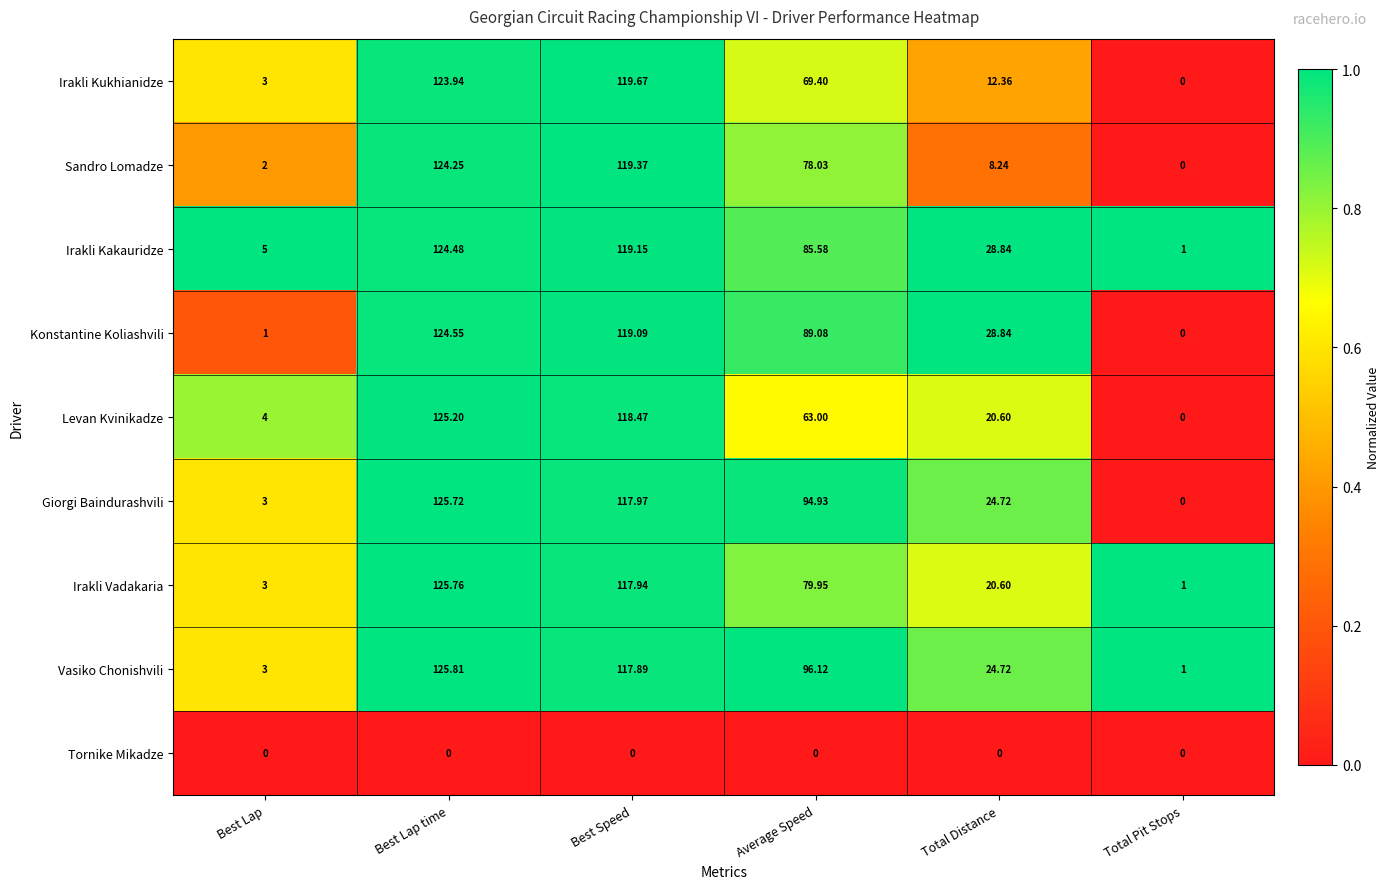

Where does the Konstantine Koliashvili series first go above 89?

Best Lap time